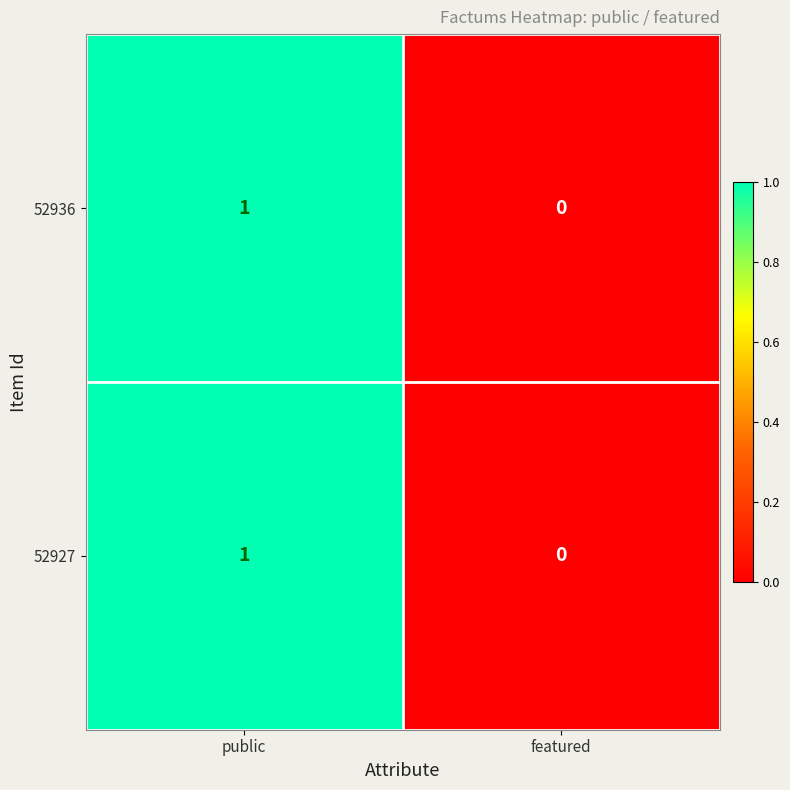

Reading right to left, transcribe all the data shown in this chart.

52936: 0	1
52927: 0	1